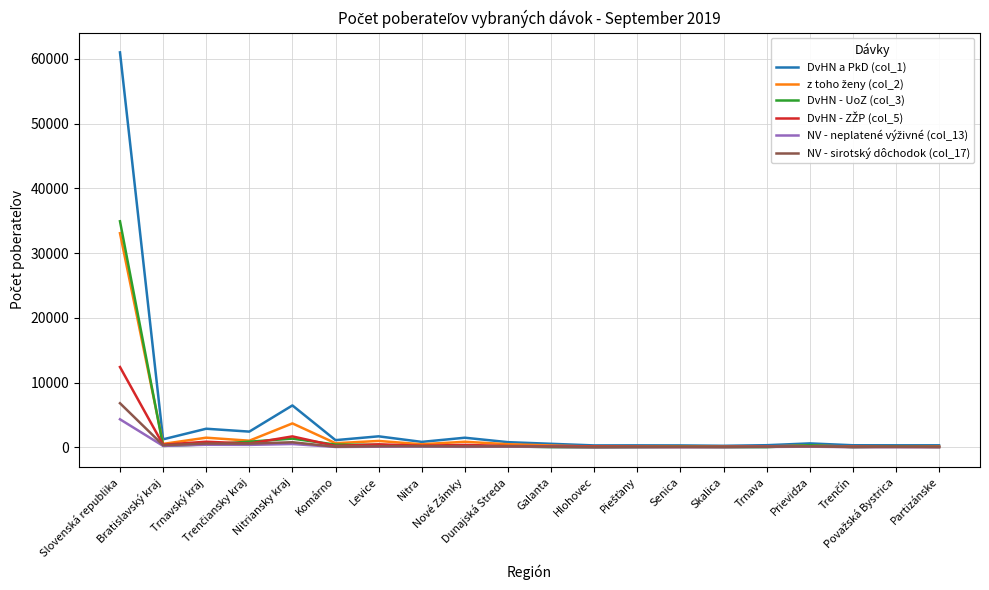

Which series has the largest range (max minus min)?

DvHN a PkD (col_1)